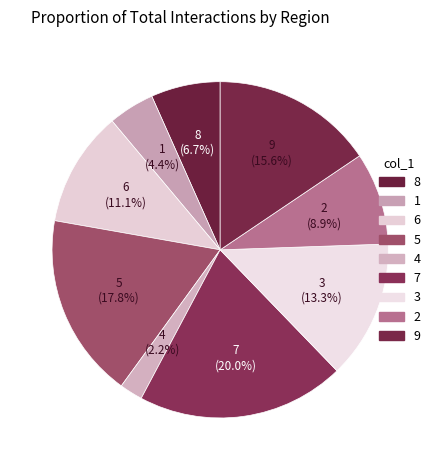

How many segments does this pie chart have?

9